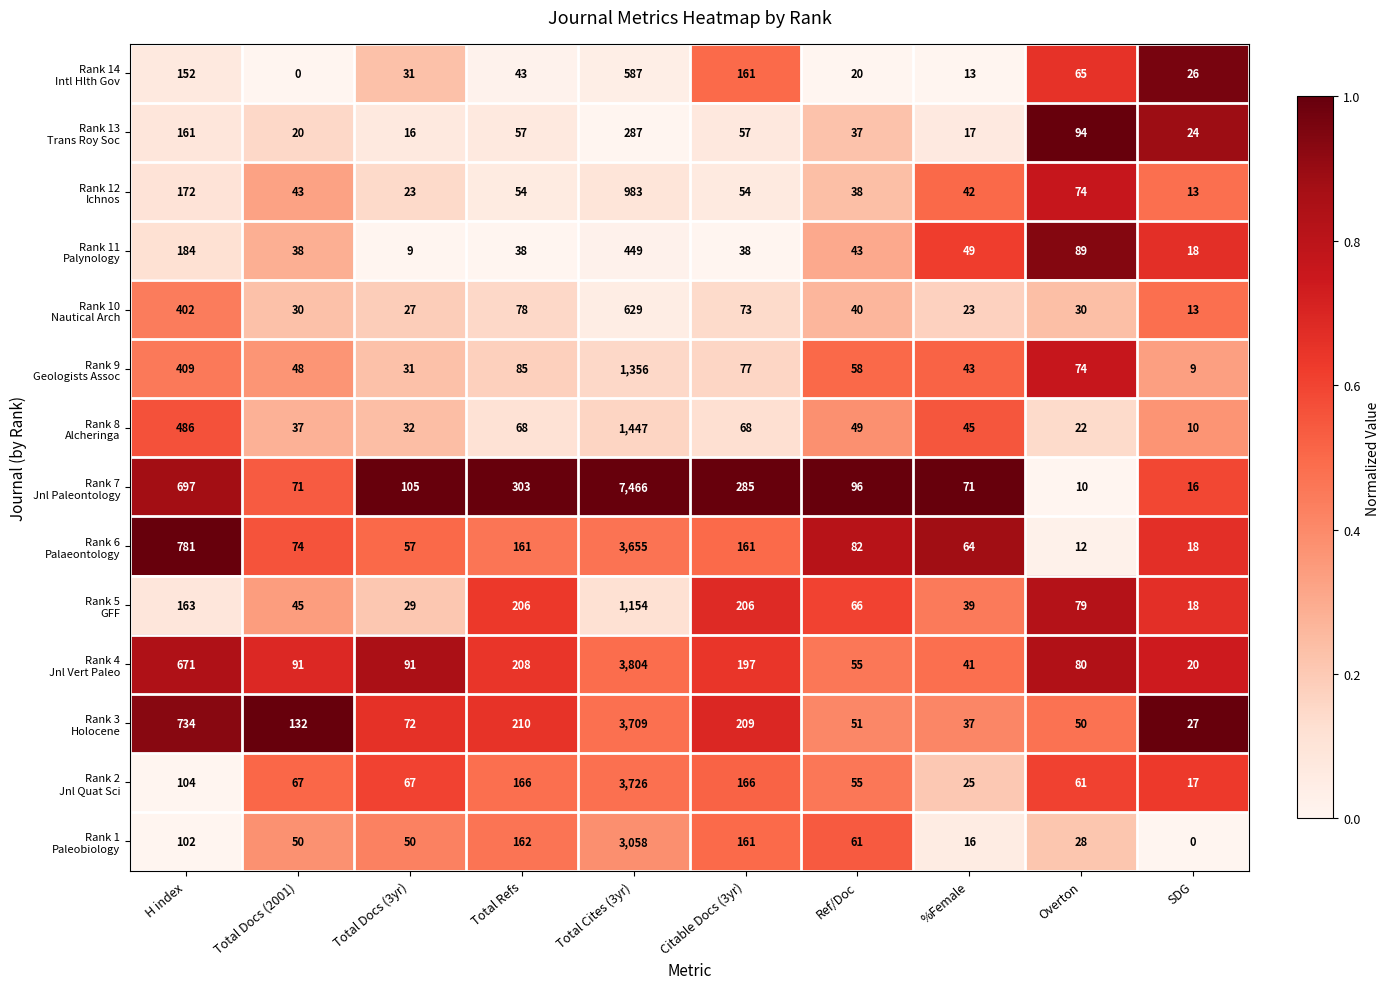

Count the number of data series in this chart.

14